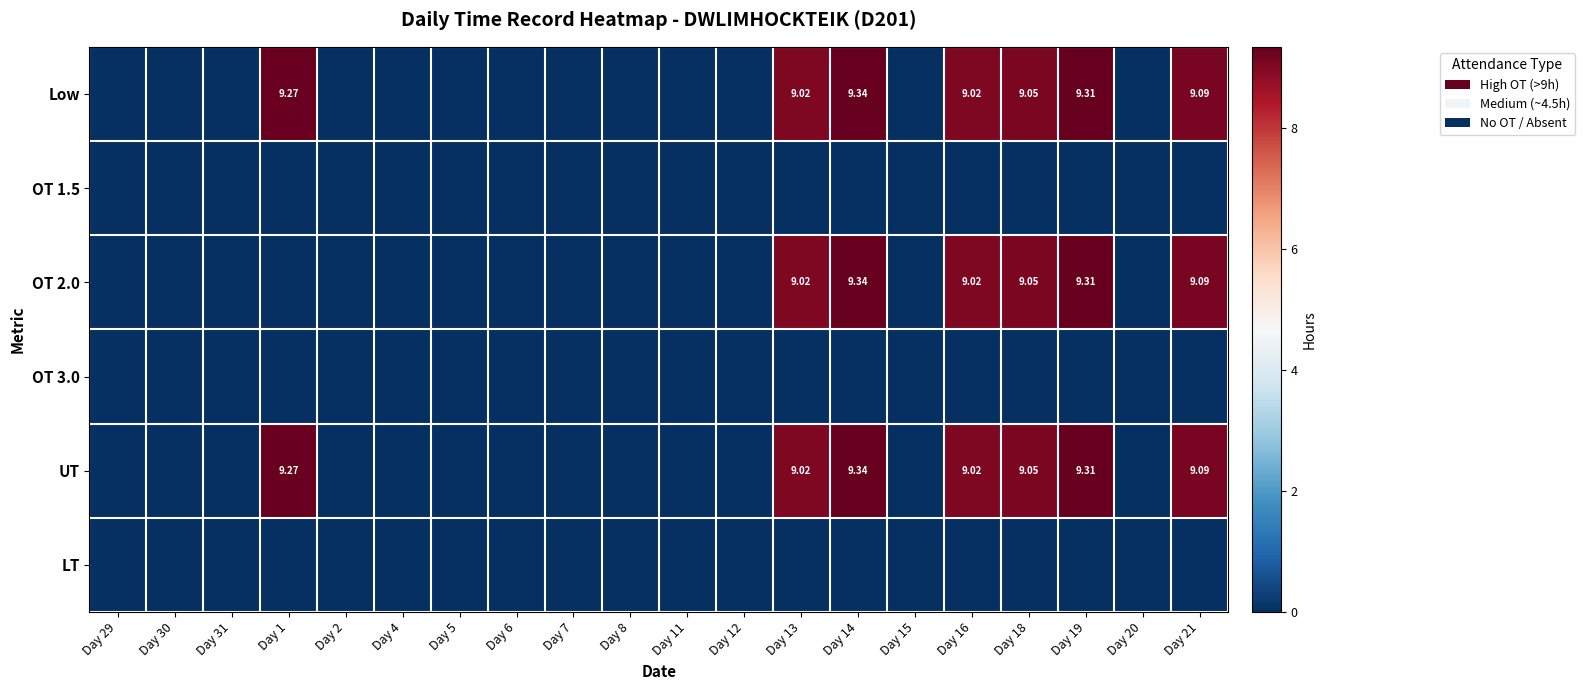

The OT 2.0 series shows 9.0 at Day 13. True or false?

True